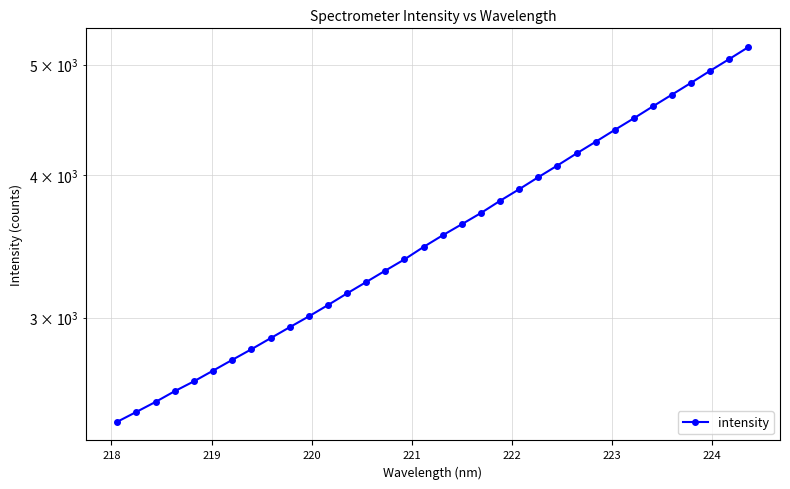

The chart shows a value of 4921.9 at 18. True or false?

False